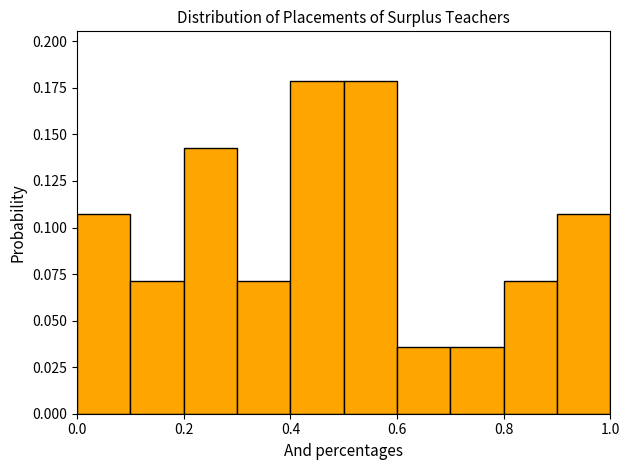

Reading left to right, transcribe this chart: for each bar, give the range it covers on the x-axis and its height. The values are not printed on the chart, so give them approximately, as read against the axis.

0.0 to 0.1: 0.105
0.1 to 0.2: 0.070
0.2 to 0.3: 0.145
0.3 to 0.4: 0.070
0.4 to 0.5: 0.180
0.5 to 0.6: 0.180
0.6 to 0.7: 0.035
0.7 to 0.8: 0.035
0.8 to 0.9: 0.070
0.9 to 1.0: 0.105